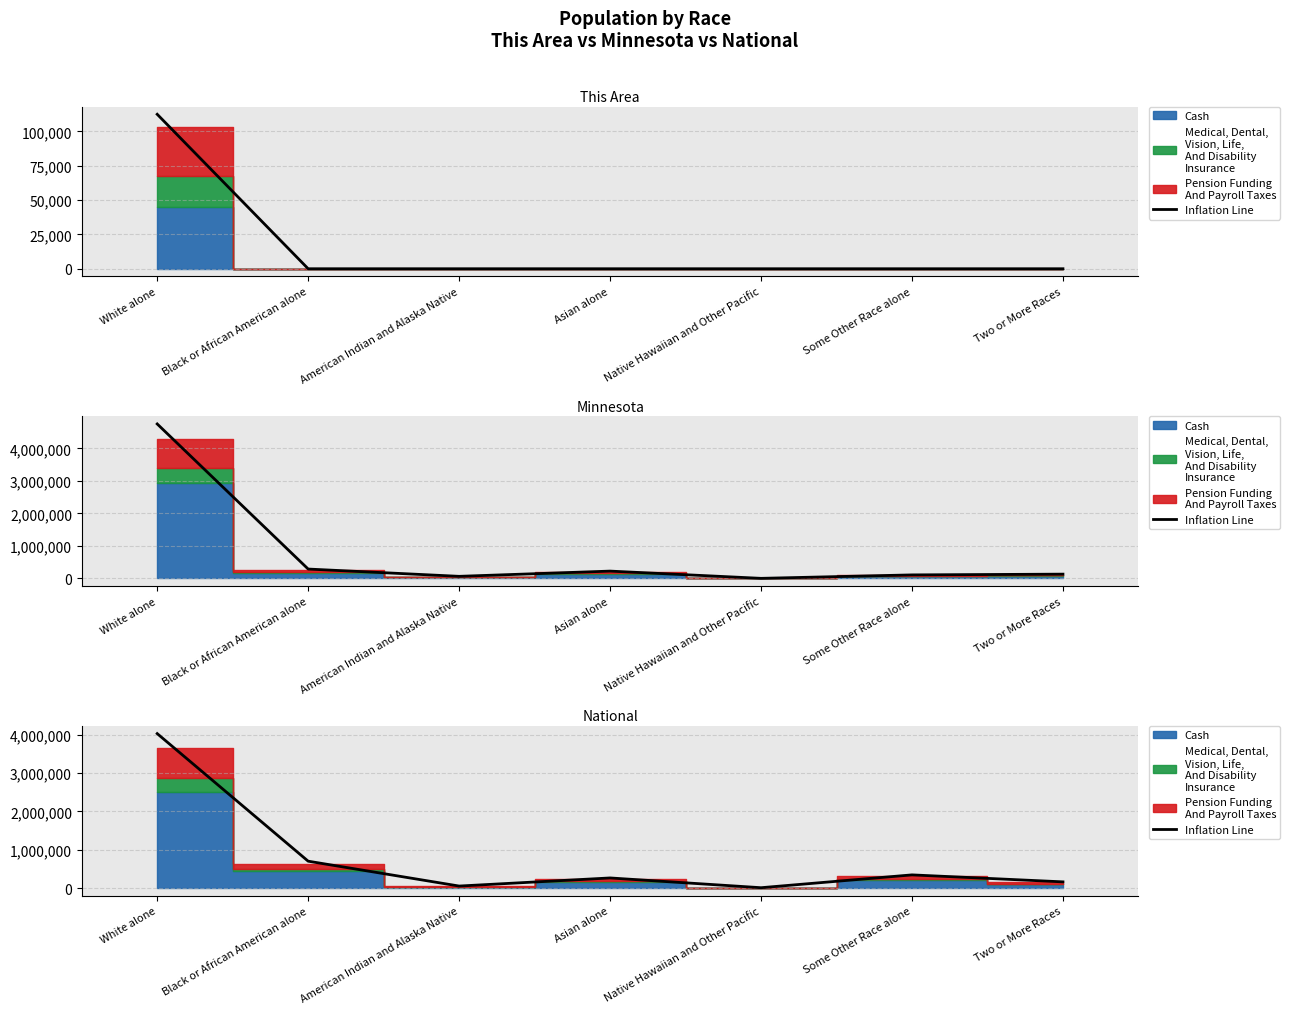

What is the difference between the maximum and second lowest values?

3979539.9